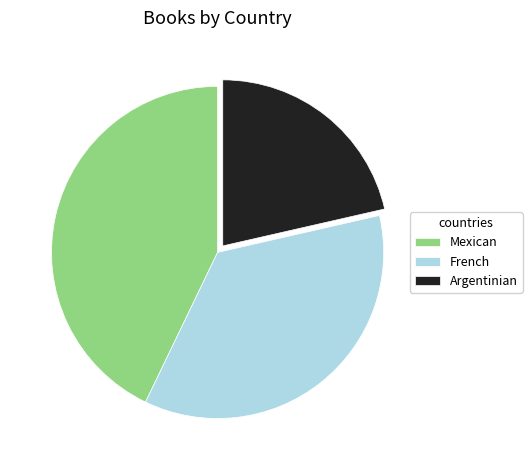

How many segments does this pie chart have?

3